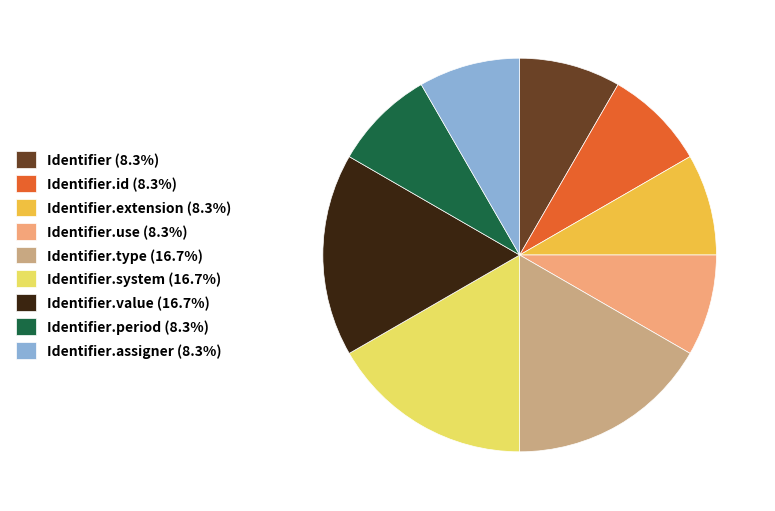

Is there any slice that represents more than half of the pie?

No